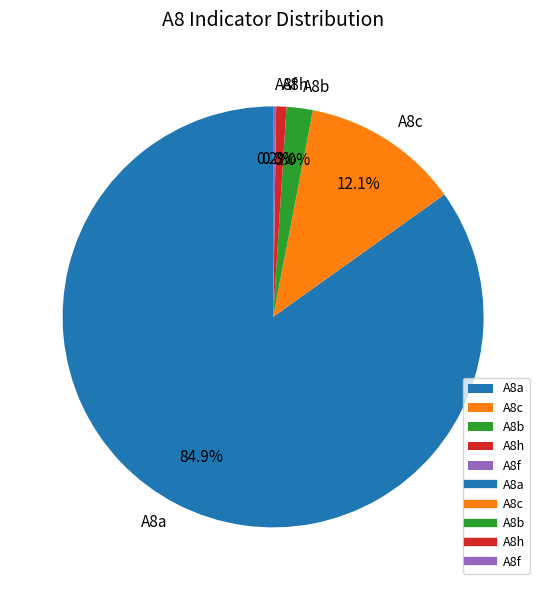

To the nearest percent, what is the difference between the largest and smallest slice percentages?

85%